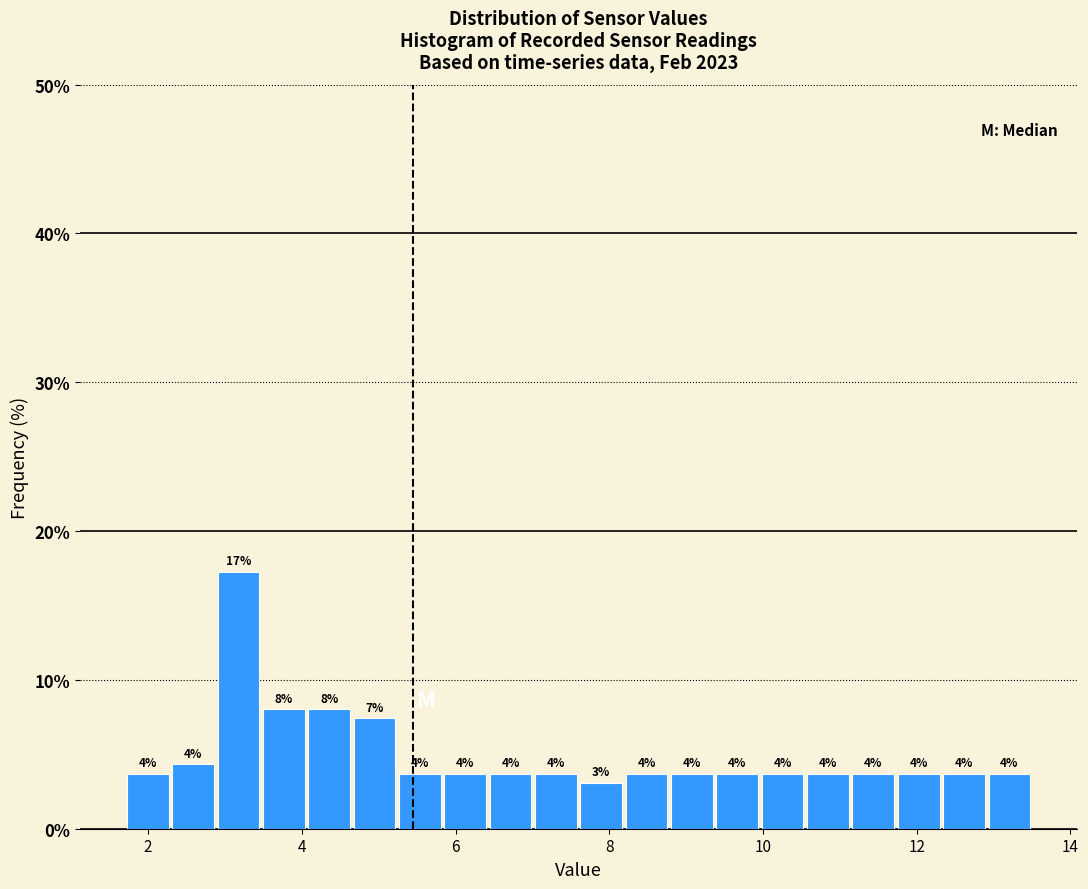

Around what value on the x-axis is the tallest bar? Give the approximate position of its centre, as read against the axis.

3.2